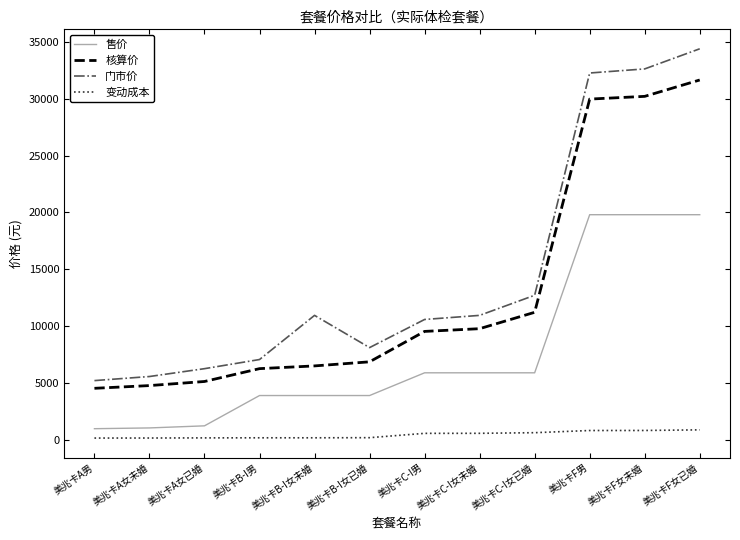

Which series changed the most between 美兆卡C-I女未婚 and 美兆卡F女未婚?

门市价